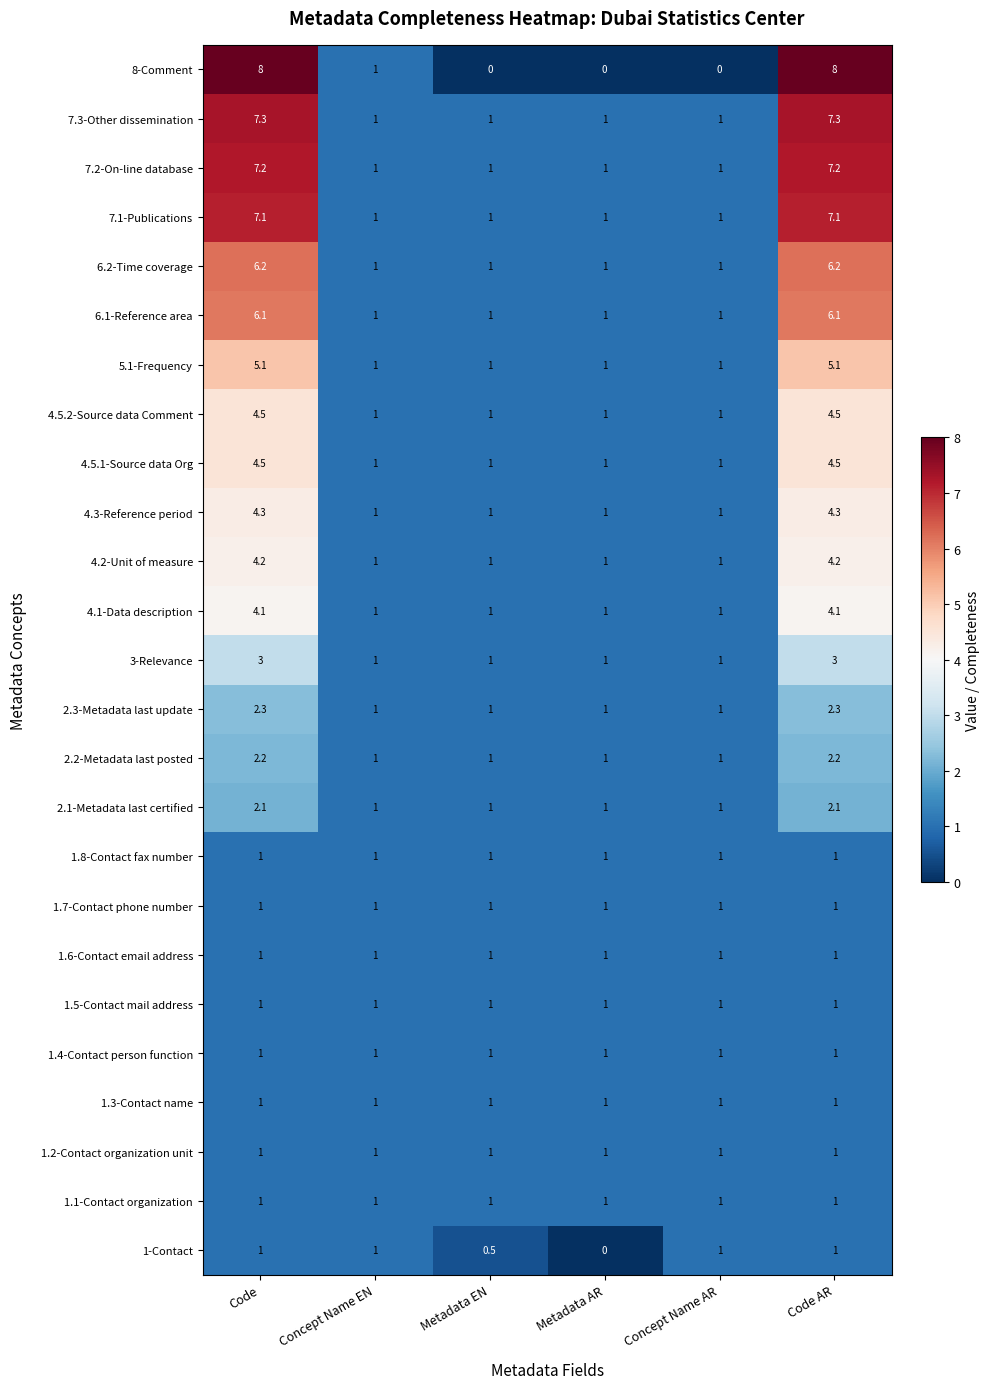

What is the sum of the 7.2-On-line database values at Metadata AR and Code AR?

8.2